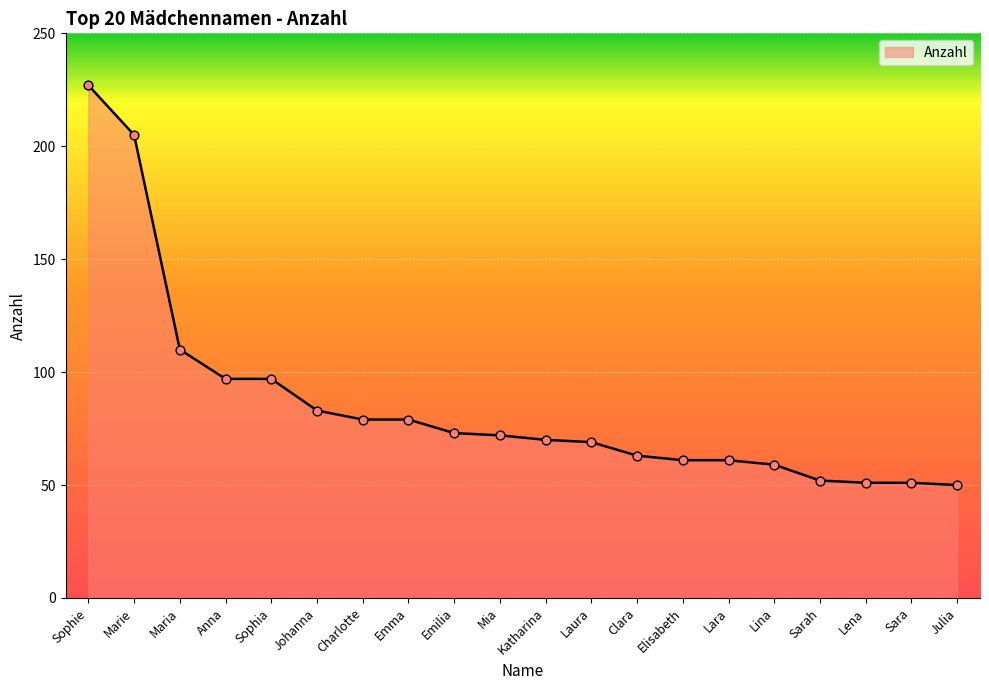

What is the change in value from Marie to Emma?

-126